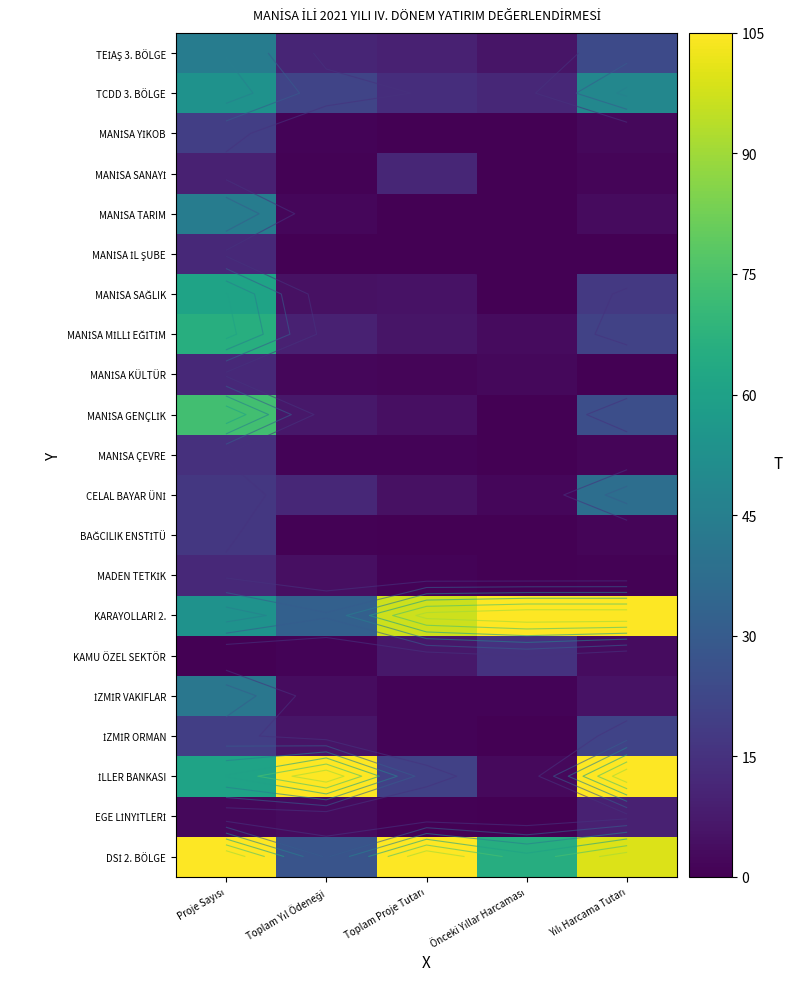

Which label corresponds to the largest value in the chart?

Önceki Yıllar Harcaması